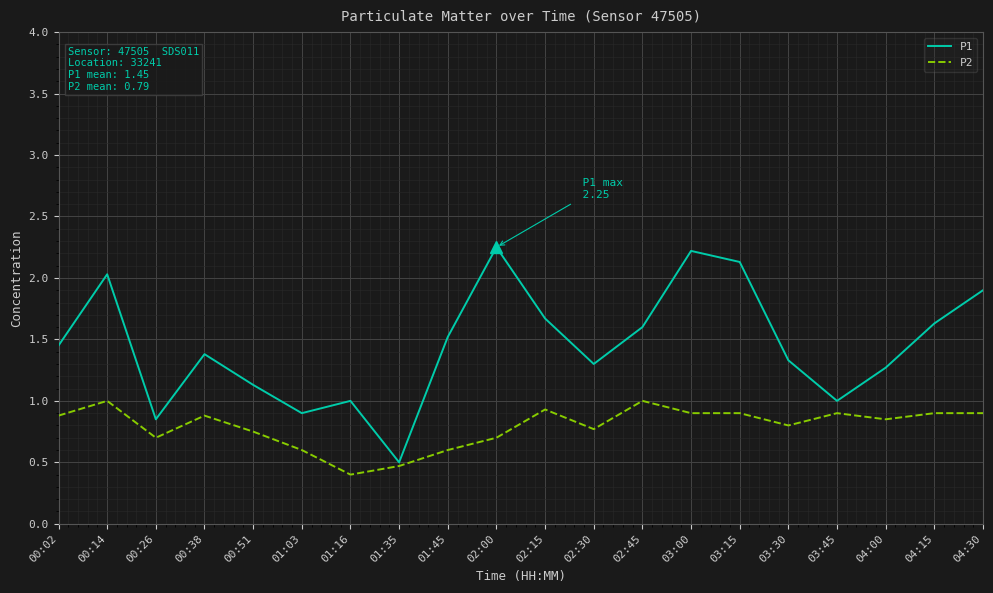

What is the spread (max minus min) of values at 03:15?

1.2